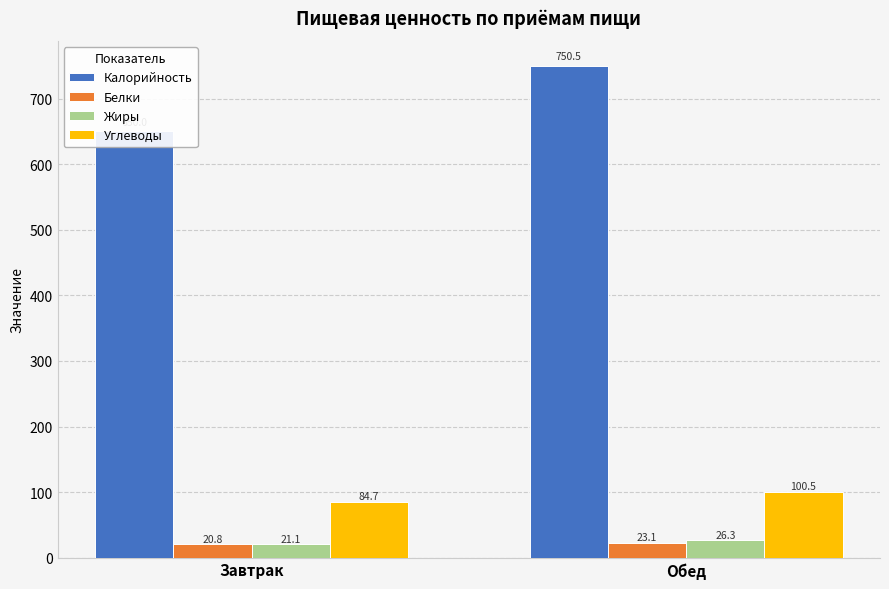

Reading left to right, transcribe all the data shown in this chart.

Калорийность: Завтрак=650.0	Обед=750.5
Белки: Завтрак=20.8	Обед=23.1
Жиры: Завтрак=21.1	Обед=26.3
Углеводы: Завтрак=84.7	Обед=100.5